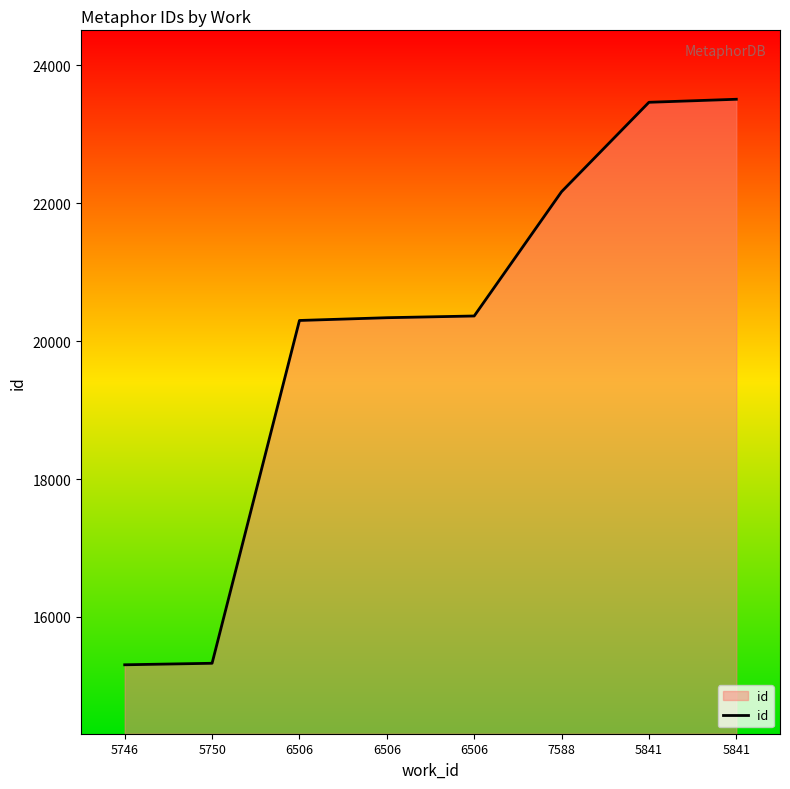

True or false: there are more than 1 points higher than both neighbors.

False